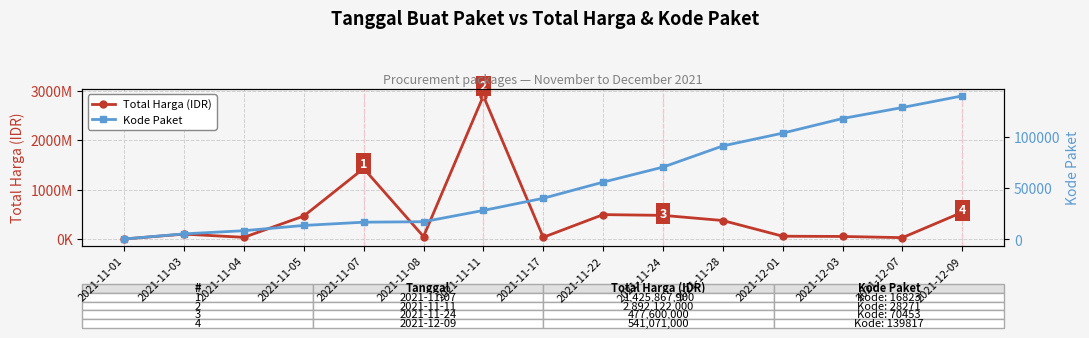

True or false: Total Harga (IDR) and Kode Paket cross at least once.

False